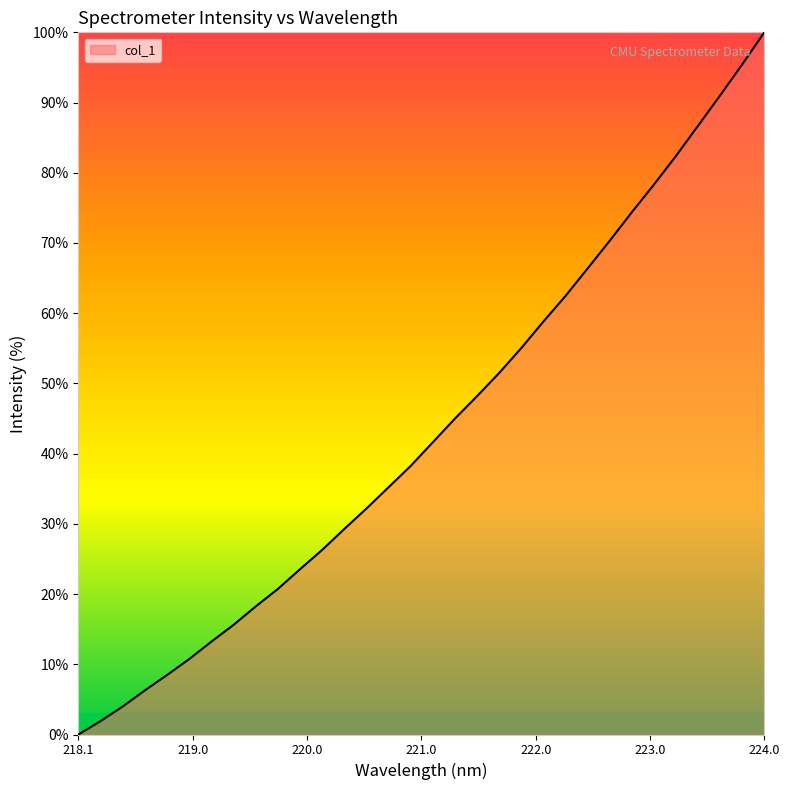

What is the sum of all values?

1391.1